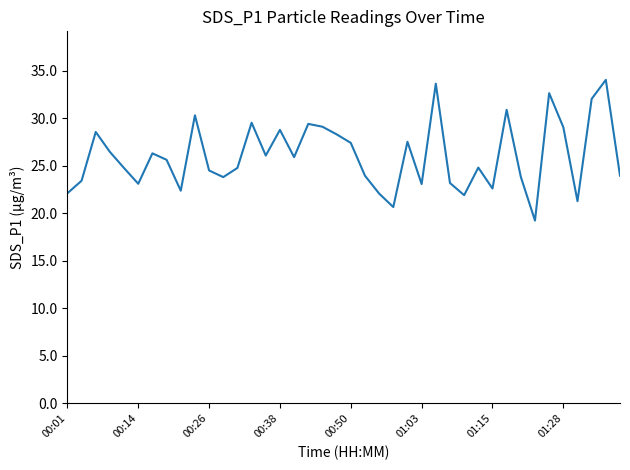

What is the smallest value displayed?

19.2